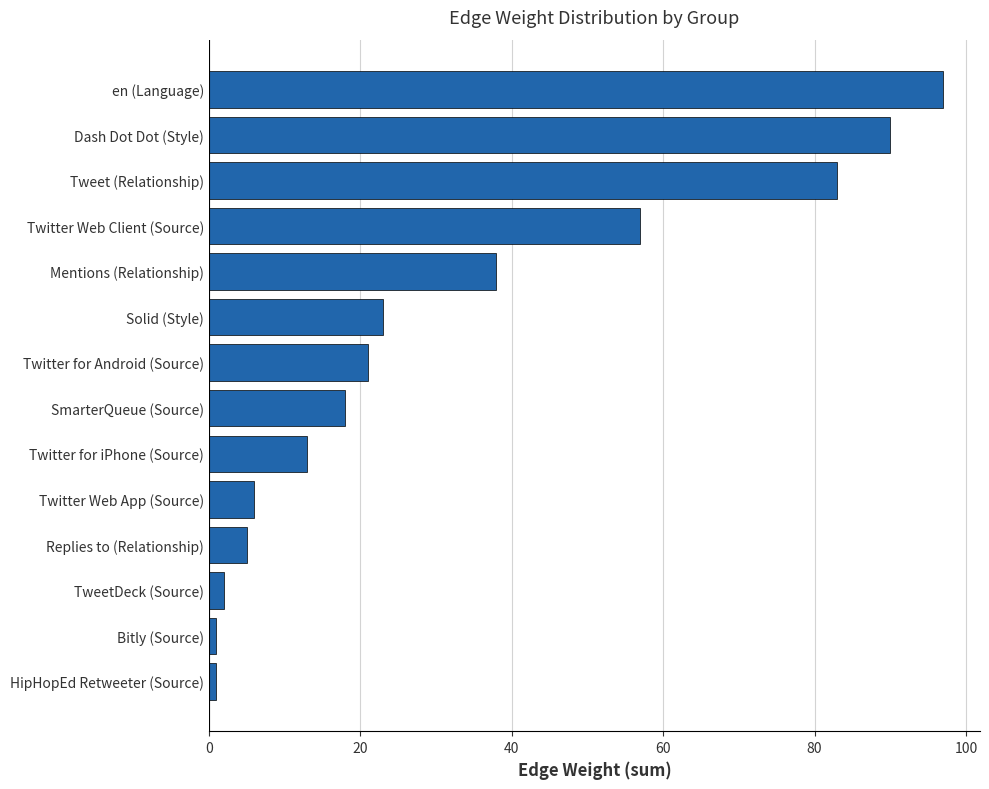

What is the difference between the second highest and minimum values?

89